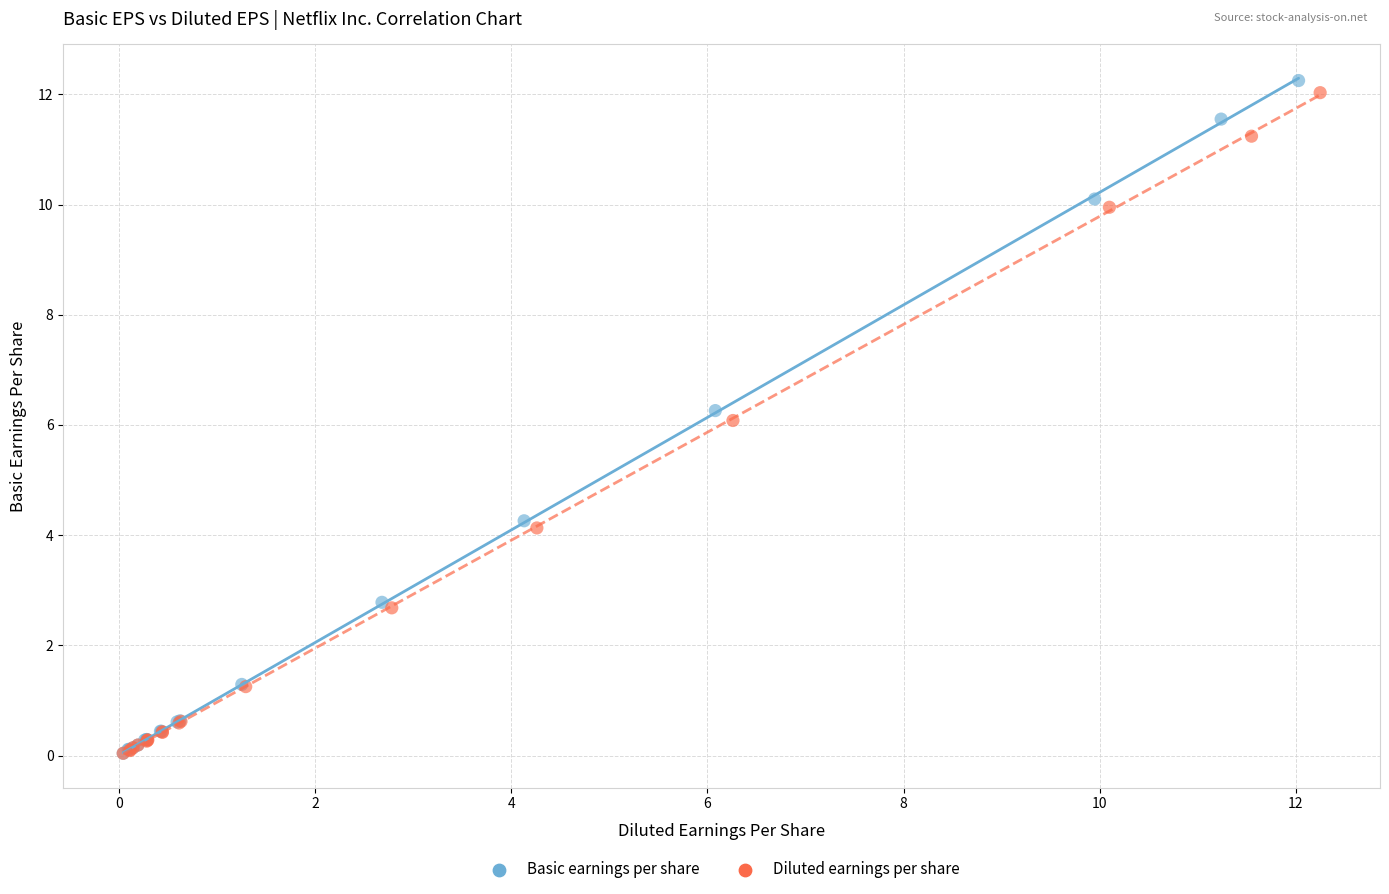

Which series has the largest Y range (max minus min)?

Basic earnings per share